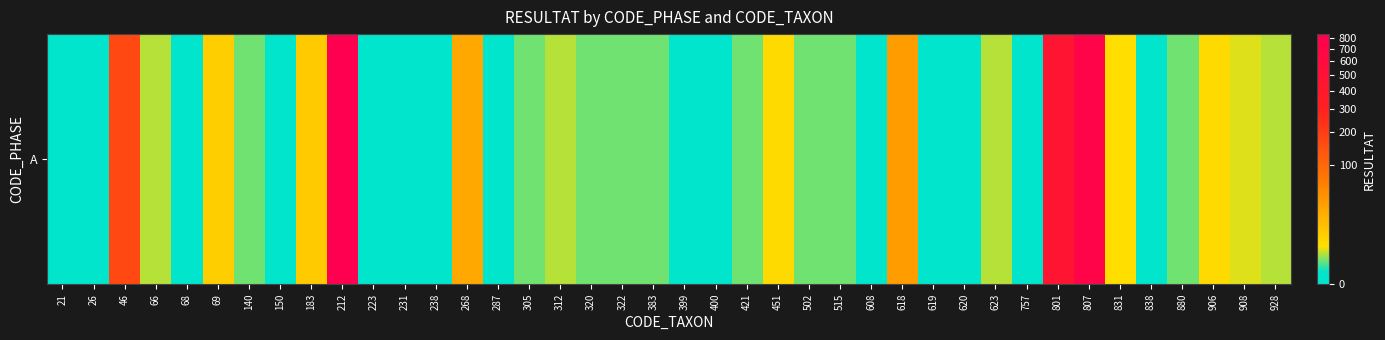

Reading left to right, extract all data points from this chart.

0	0	168	2	0	8	1	0	9	832	0	0	0	25	0	1	2	1	1	1	0	0	1	5	1	1	0	34	0	0	2	0	448	736	4	0	1	5	3	2